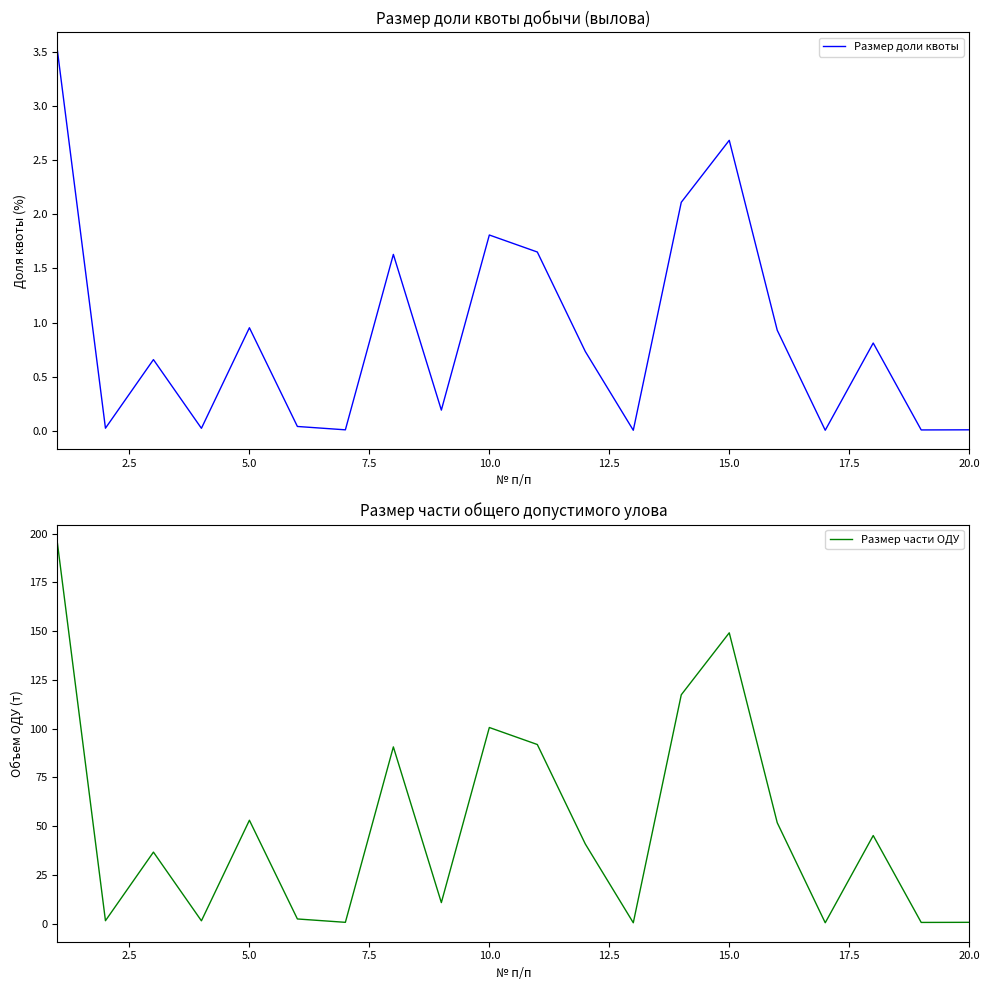

Is it true that Размер доли квоты equals 1.2 at 15.0?

False